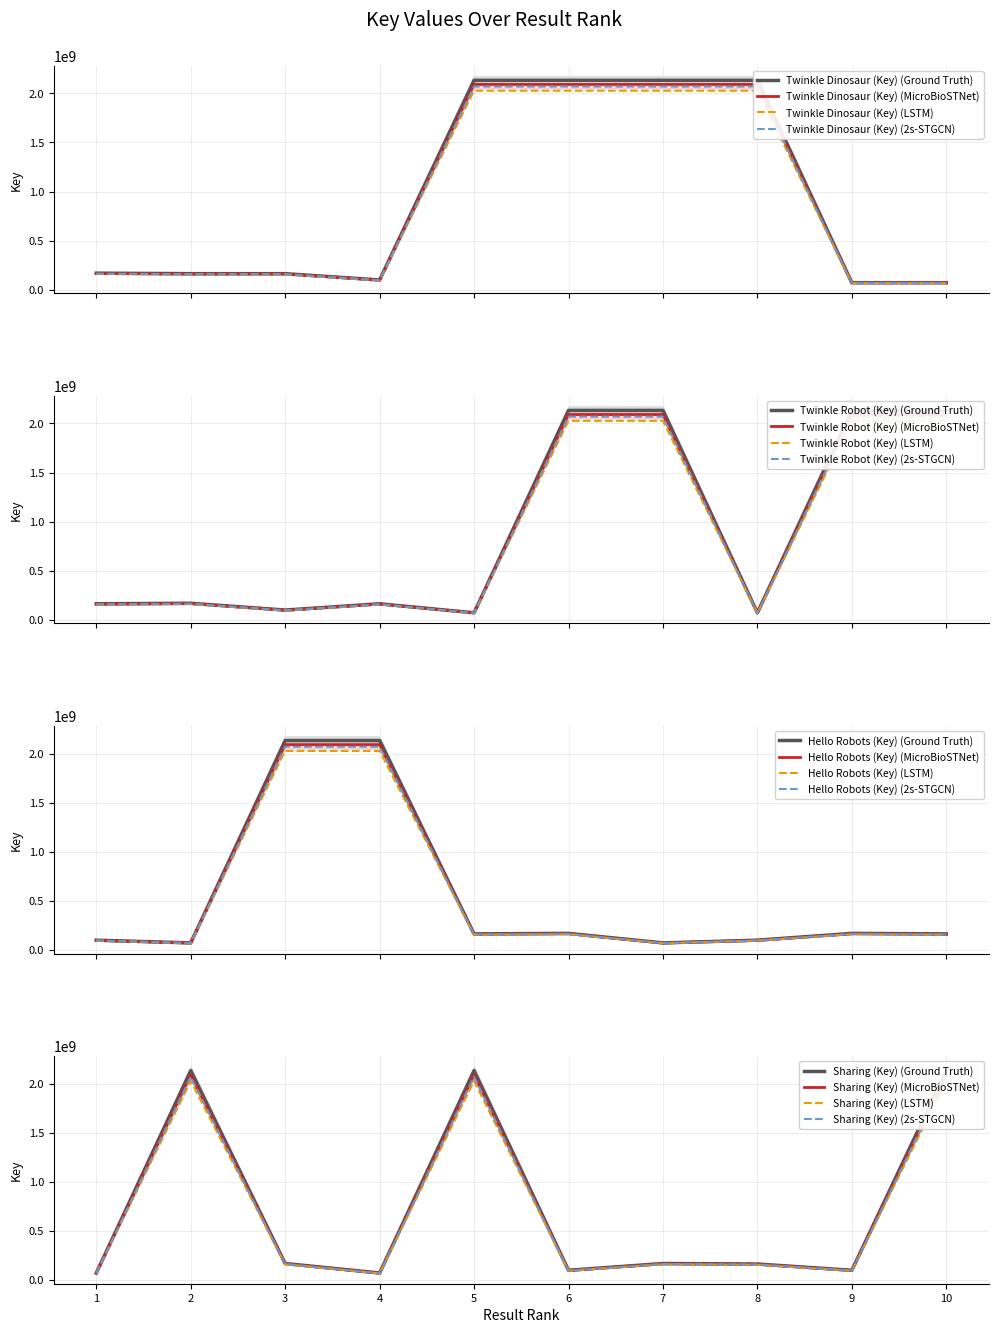

Reading left to right, extract all data points from this chart.

Twinkle Dinosaur (Key): 166040667.9	161022050.7	161022050.7	98290335.8	2090374497.0	2090374497.0	2090373828.6	2090373828.6	71018625.3	71018625.3
Twinkle Robot (Key): 161022050.7	166040667.9	98290335.8	161022050.7	71018625.3	2090373828.6	2090374497.0	71018625.3	2090373828.6	2090374497.0
Hello Robots (Key): 98290335.8	71018625.3	2090374497.0	2090373828.6	161022050.7	166040667.9	71018625.3	98290335.8	166040667.9	161022050.7
Sharing (Key): 68844585.8	2026382793.0	160957790.3	68844585.8	2026382793.0	95281448.0	160957790.3	156092804.2	95281448.0	2026383440.9